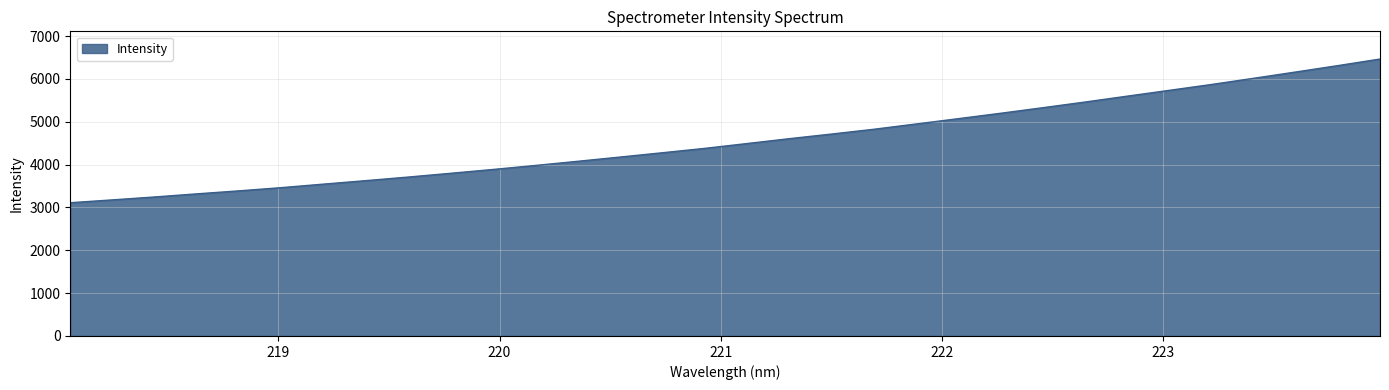

What is the greatest value displayed?

6462.8